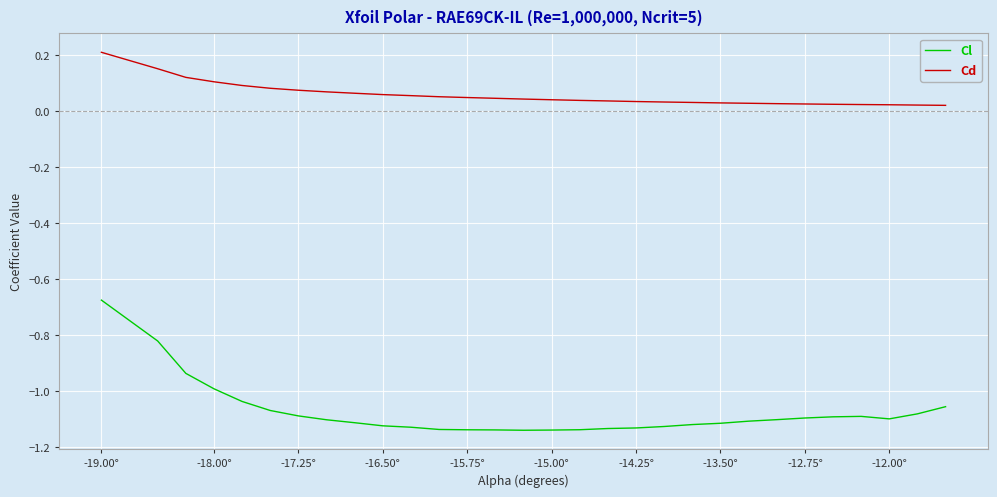

True or false: Cd and Cl intersect in this chart.

False